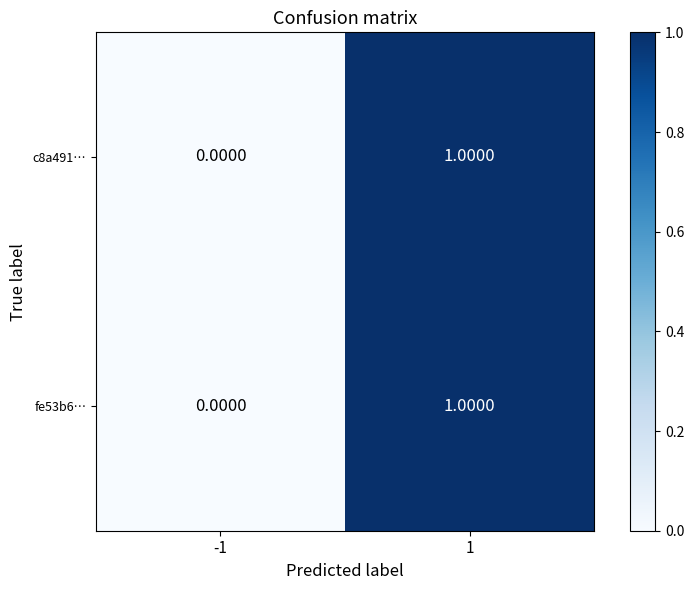

List the labels in order of fe53b6… value, smallest first.

-1, 1